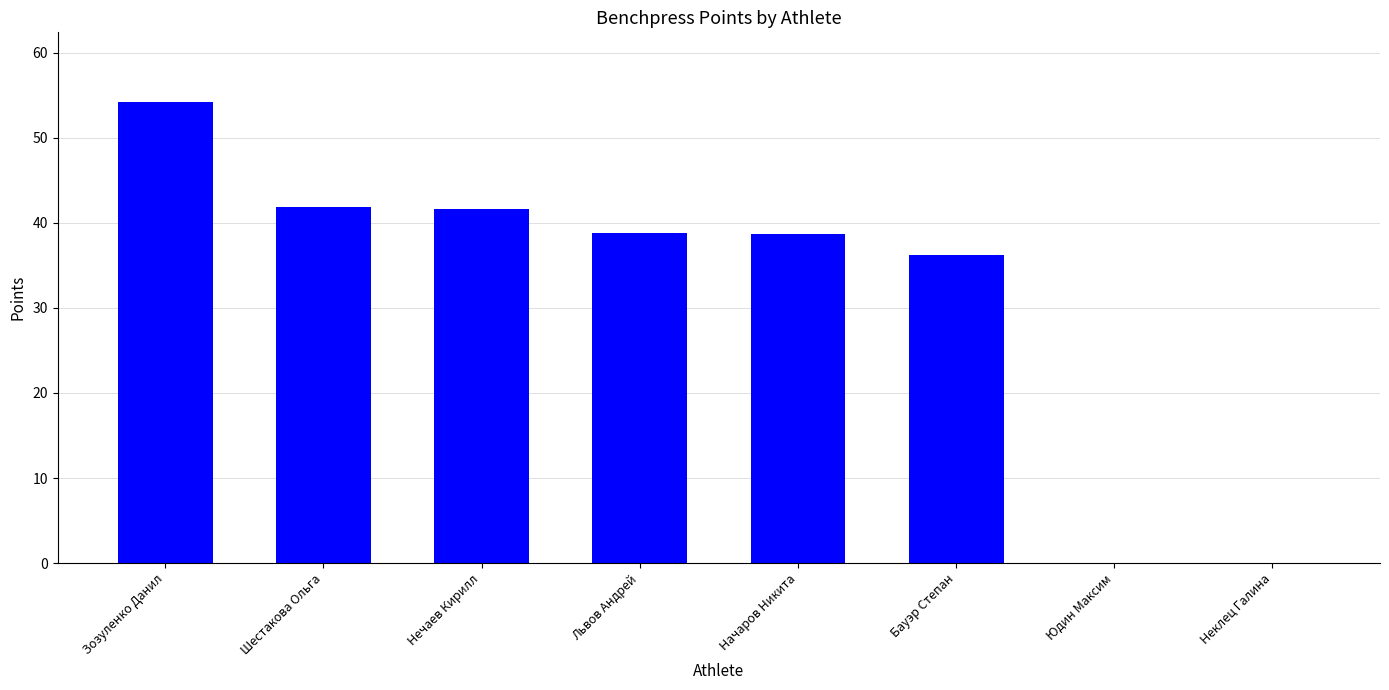

What is the sum of all values?

251.3